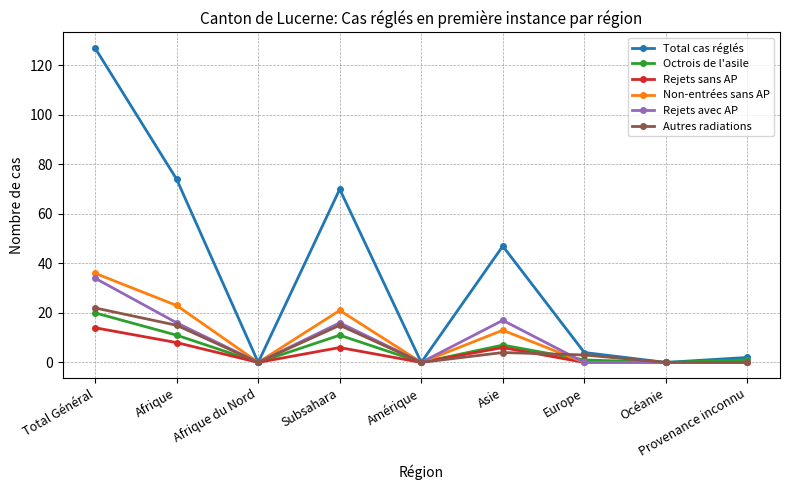

True or false: Total cas réglés has a value of -52 at Océanie.

False